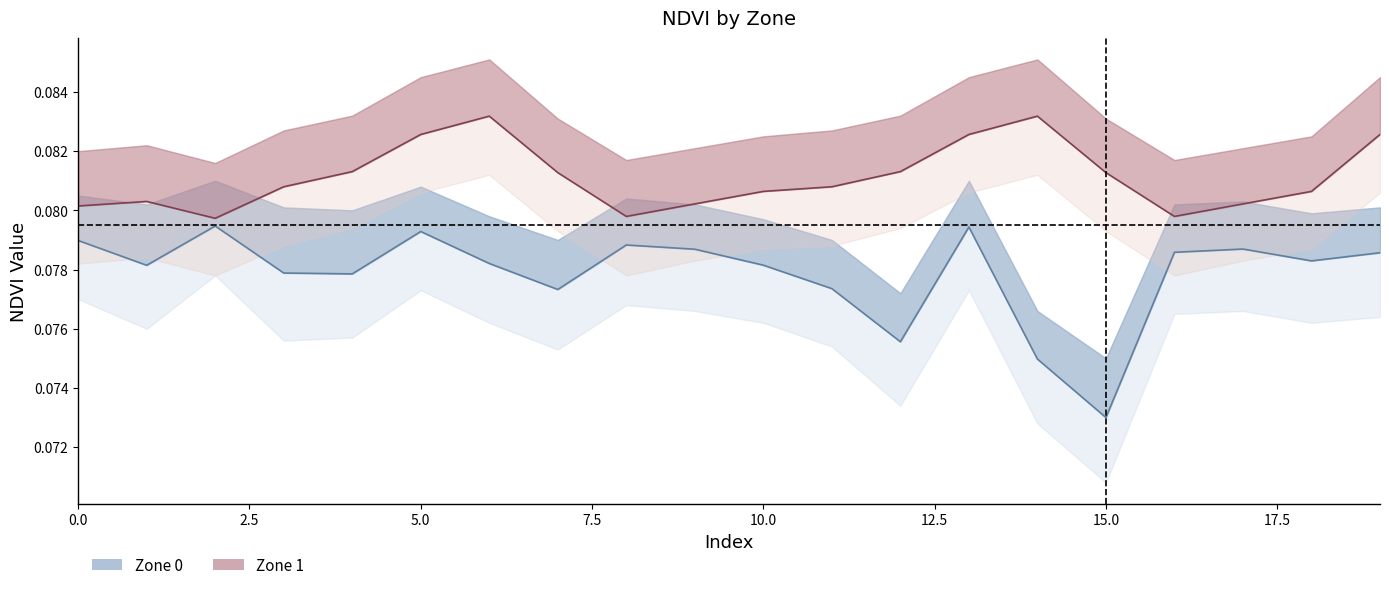

Rank the series by their maximum value, from highest to lowest.

Zone 1 center, Zone 0 center